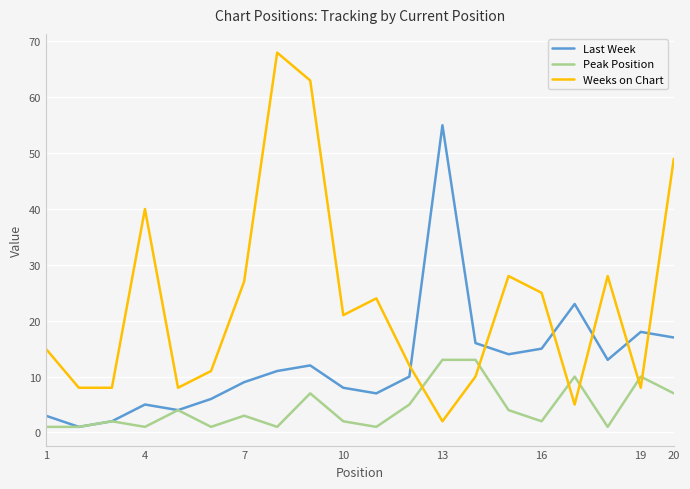

How many times do Last Week and Weeks on Chart cross each other?

6